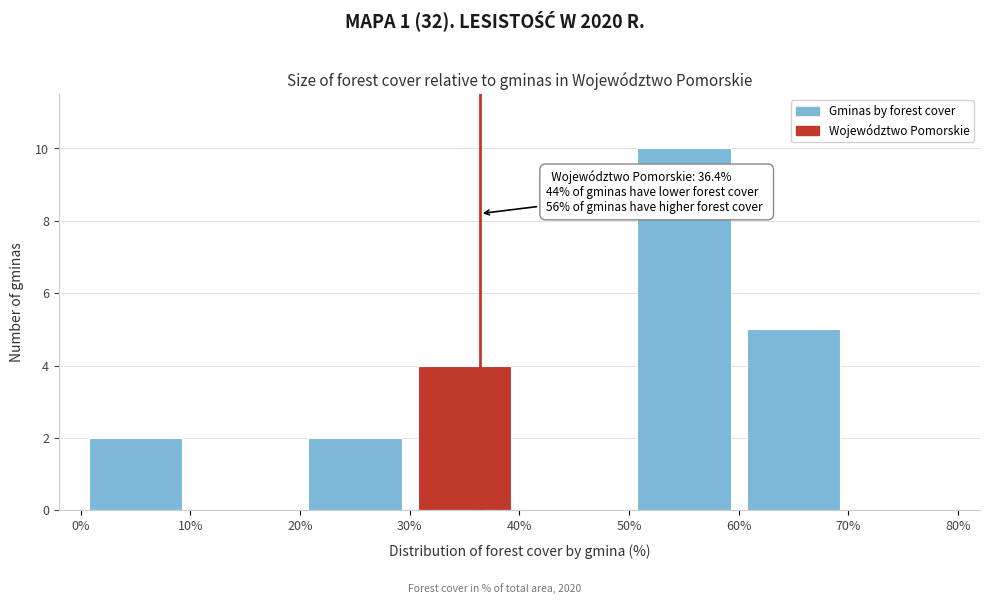

Over which range of the x-axis is the bar tallest?

50% to 60%